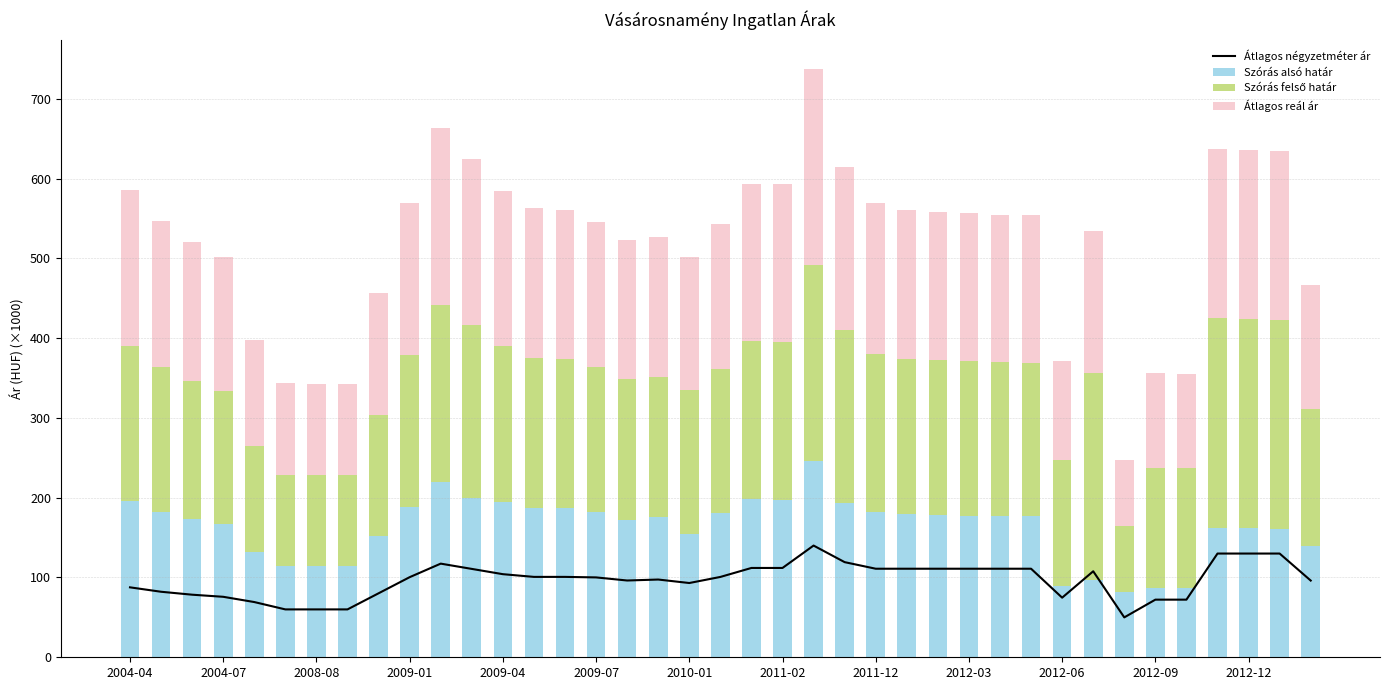

What is the maximum value for Szórás alsó határ?

245.7